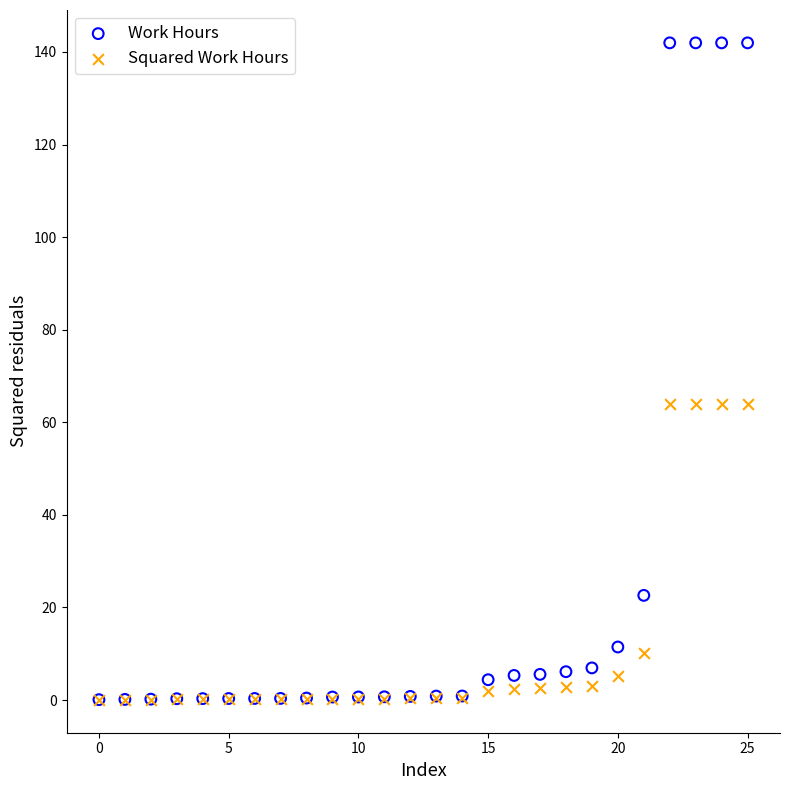

In the Squared Work Hours series, what Y value is closest to 31?

10.2